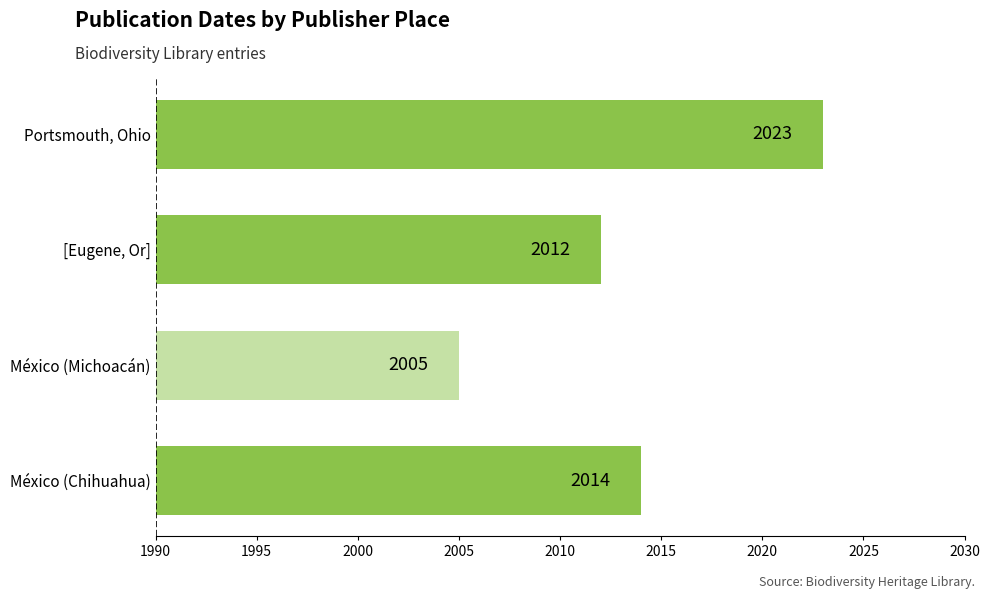

What value does the data have at México (Chihuahua), to the nearest 5?

2015